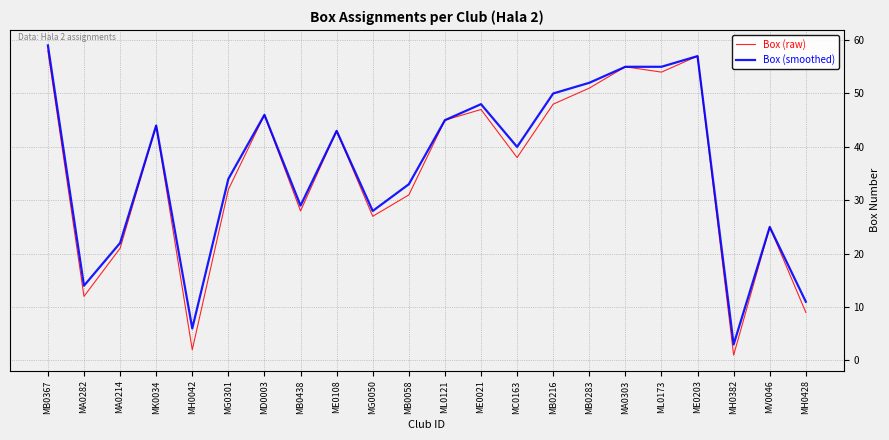

At which category is the sum across all series the highest?

MB0367